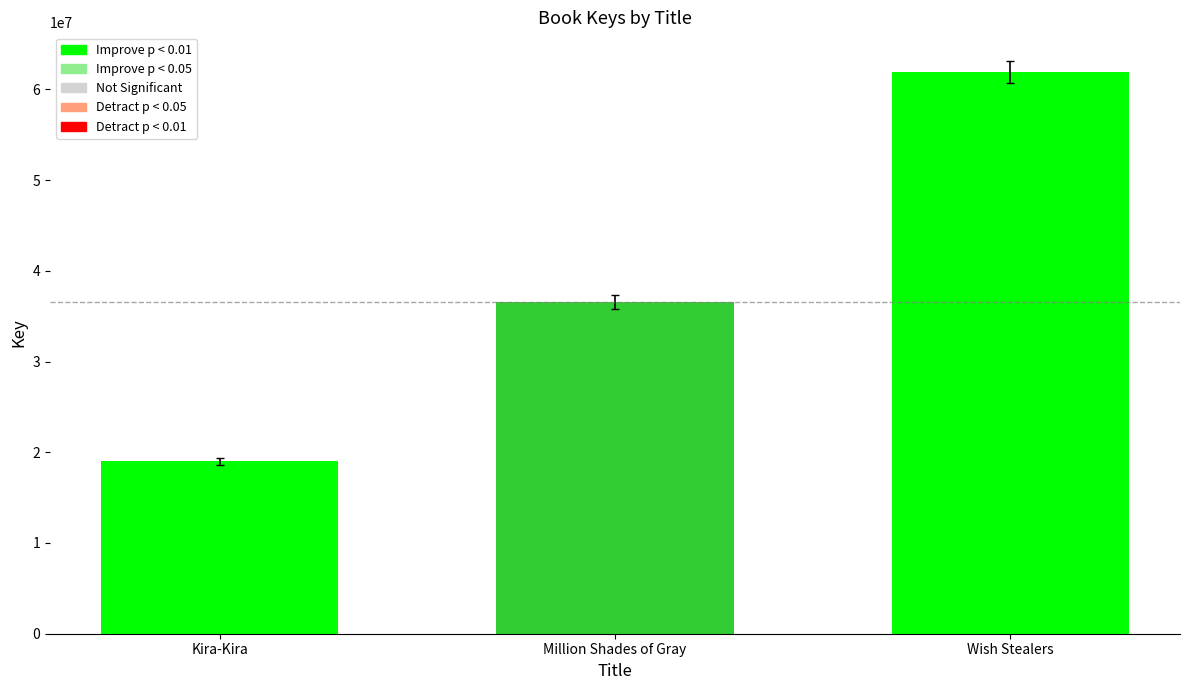

What is the greatest value displayed?

61885071